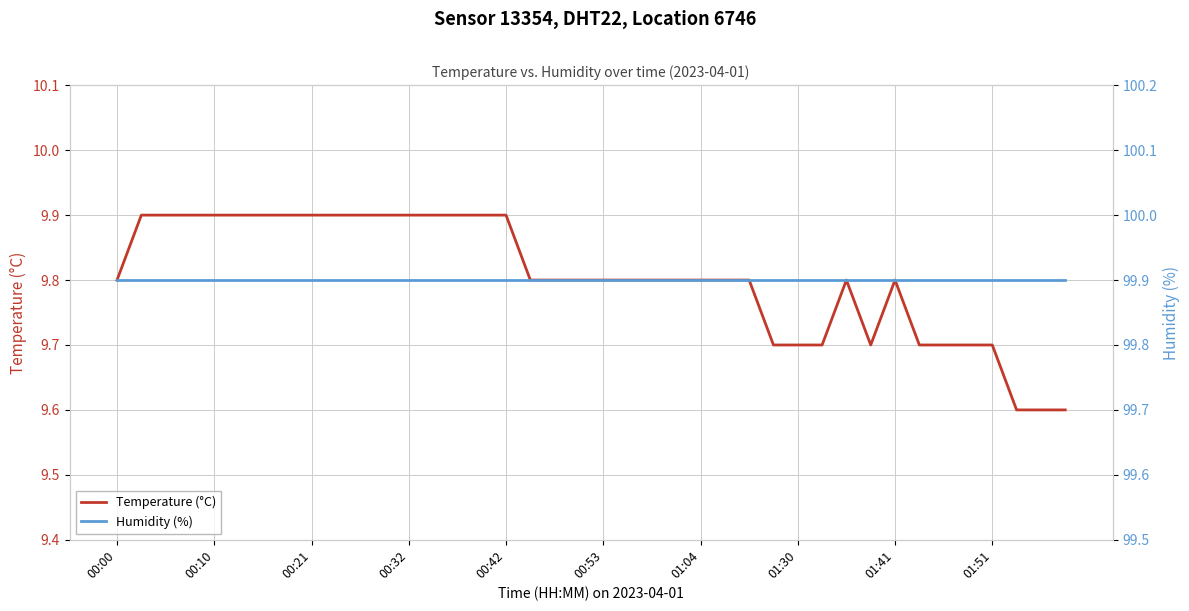

The value of Temperature (°C) at 01:30 is 9.7. True or false?

True